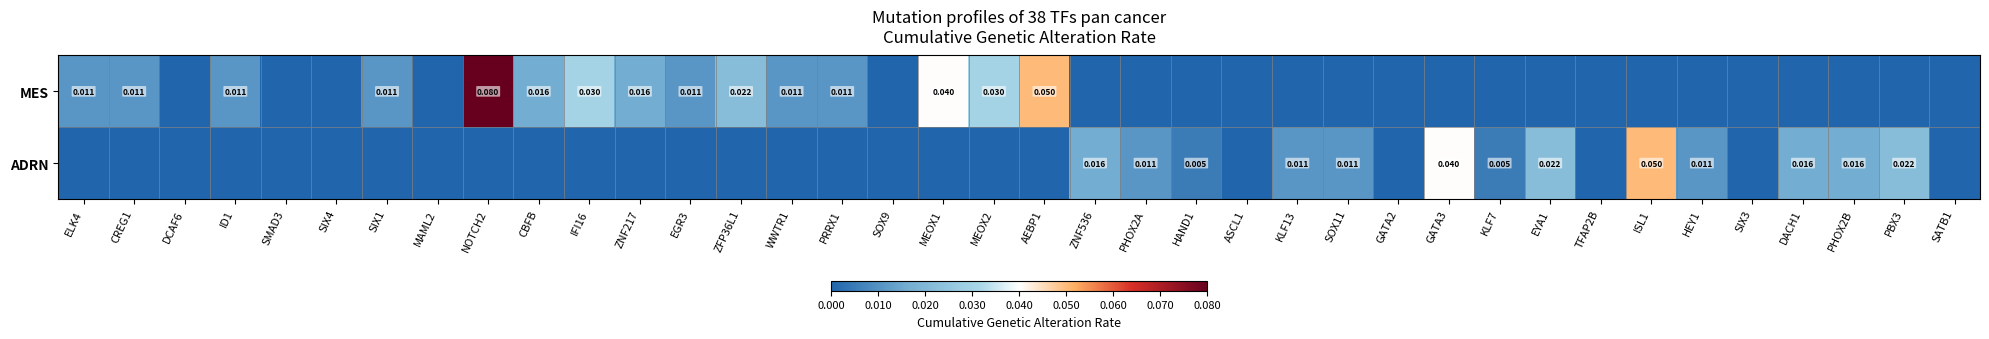

Rank the series by their average value, from lowest to highest.

ADRN, MES